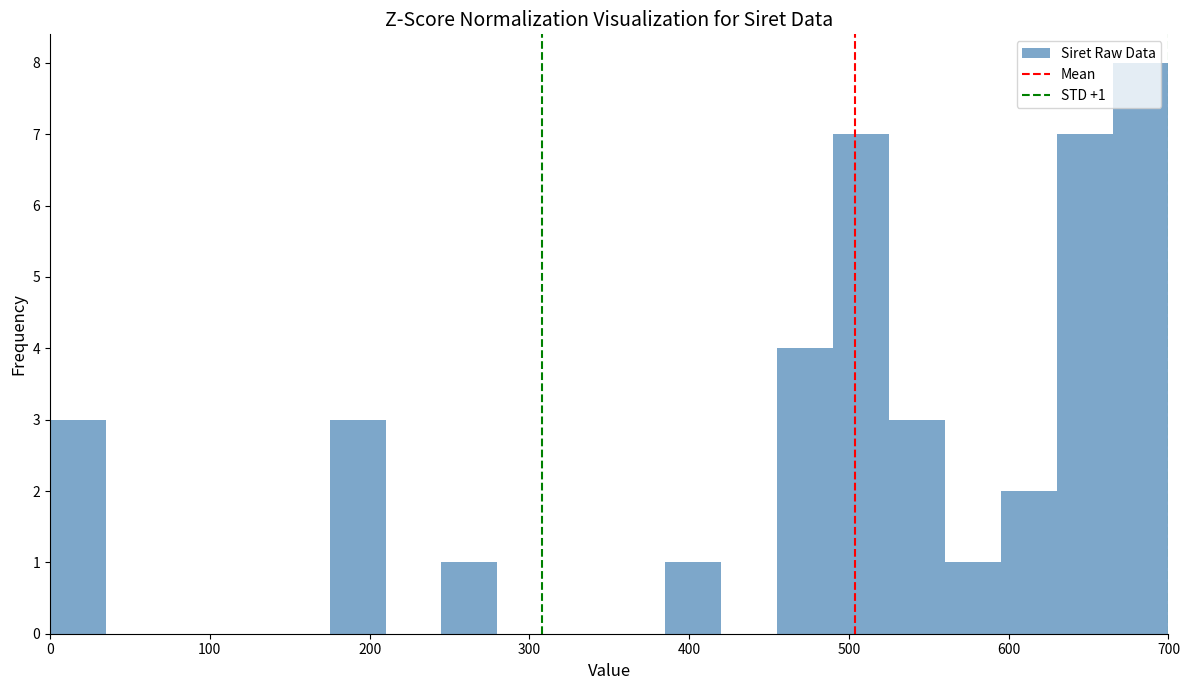

Read against the x-axis, roughly where is the centre of the tallest bar?

680